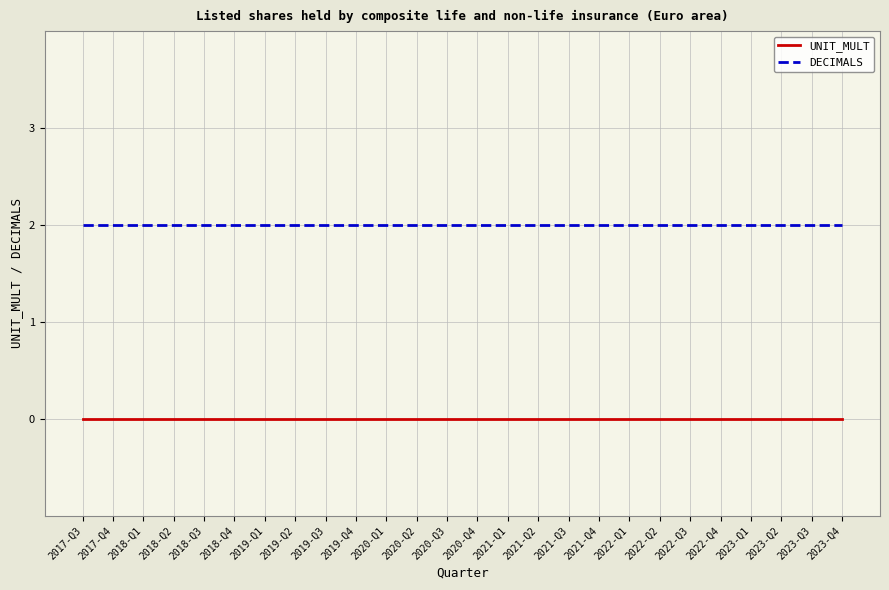

True or false: DECIMALS has a value of 2 at 2021-Q1.

True